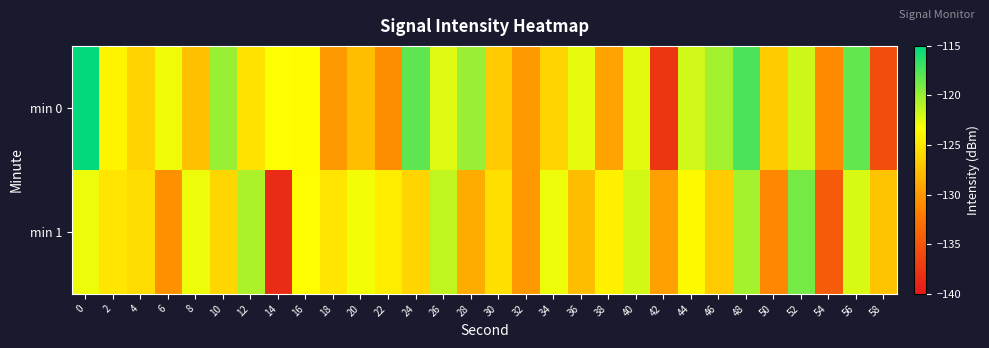

Count the number of categories in the chart.

30